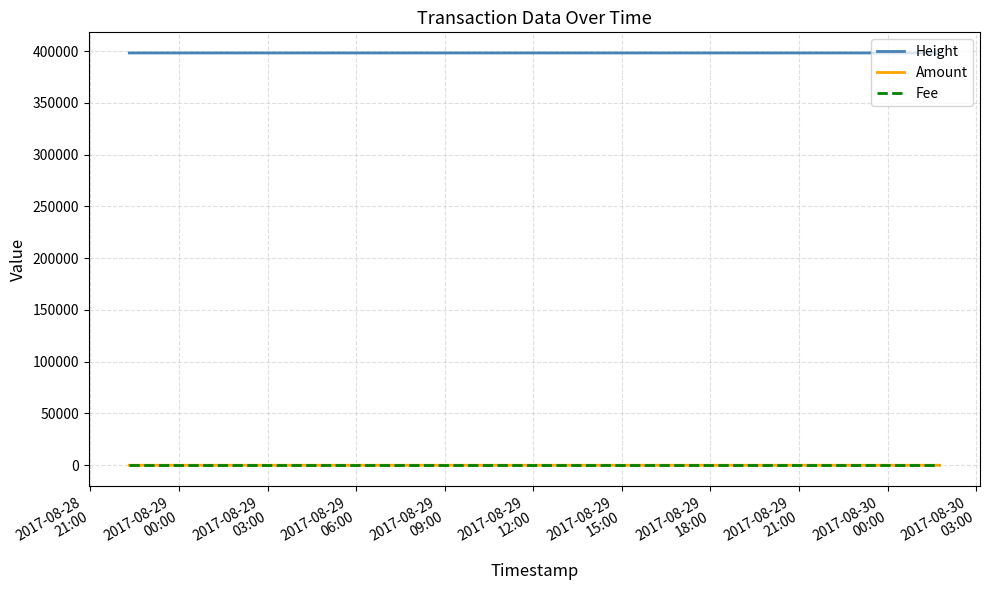

True or false: Fee and Height intersect in this chart.

False